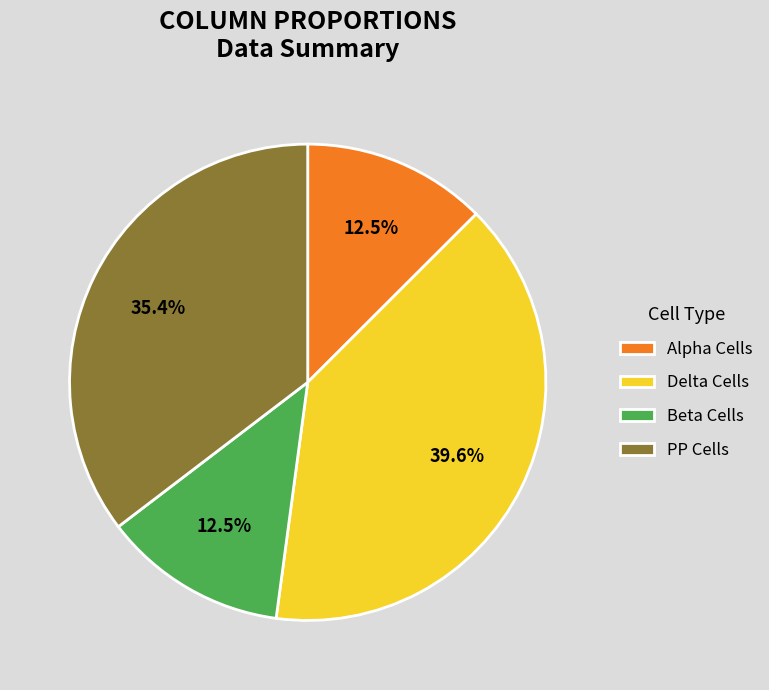

Which slice is the largest?

Delta Cells